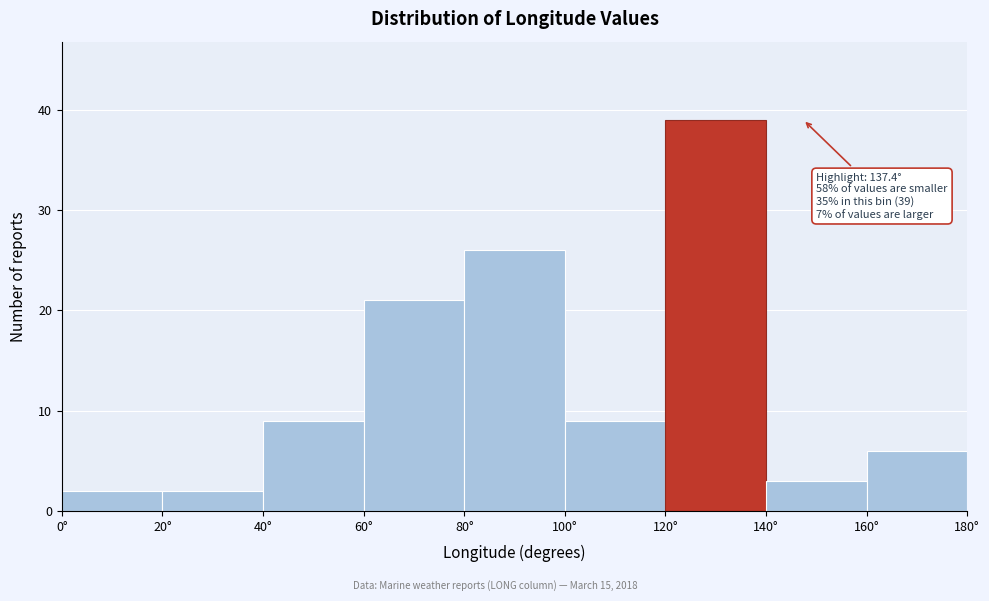

Over which range of the x-axis is the bar tallest?

120 to 140